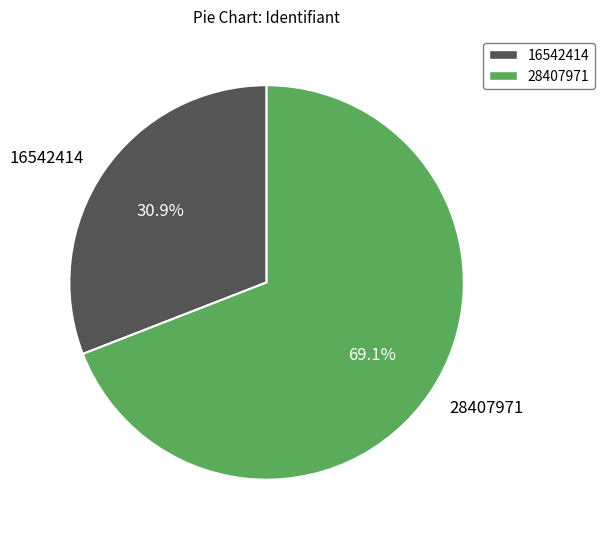

Is 28407971 the majority of the pie?

Yes